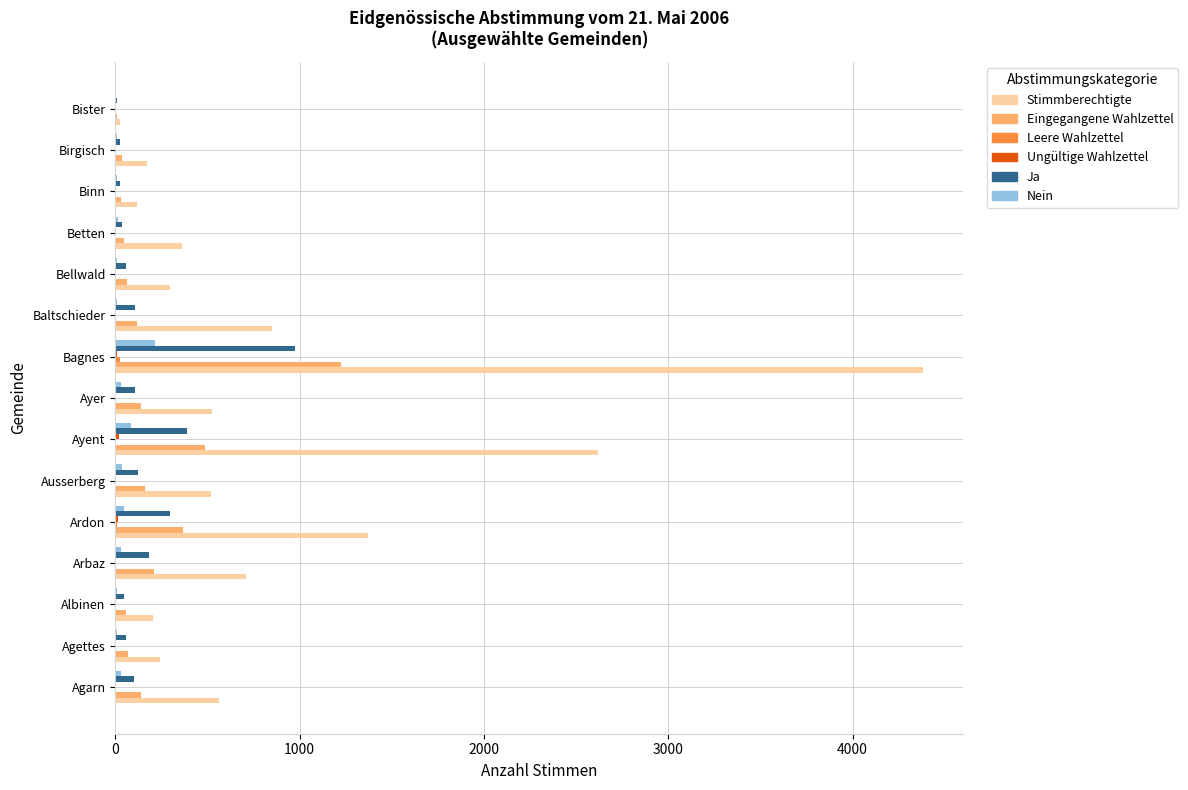

Is the value of Eingegangene Wahlzettel at Bister greater than the value of Stimmberechtigte at Bagnes?

No